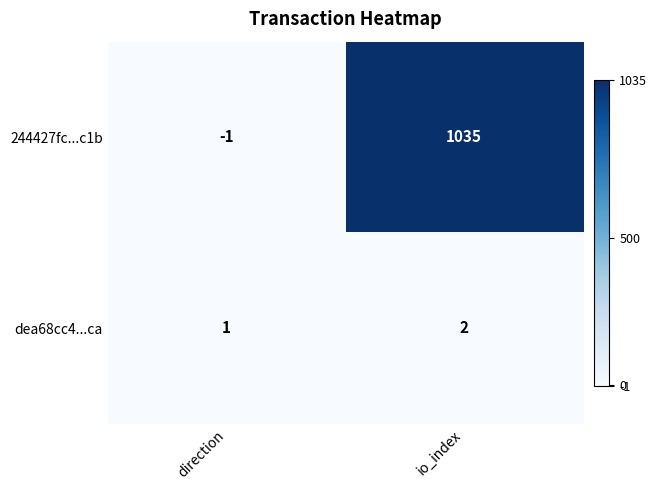

What is the sum of the dea68cc4...ca values at direction and io_index?

3